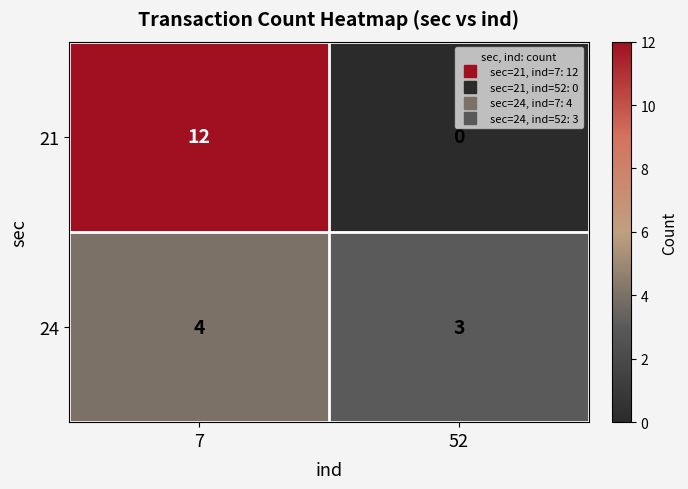

Read the 24 value at 52.

3